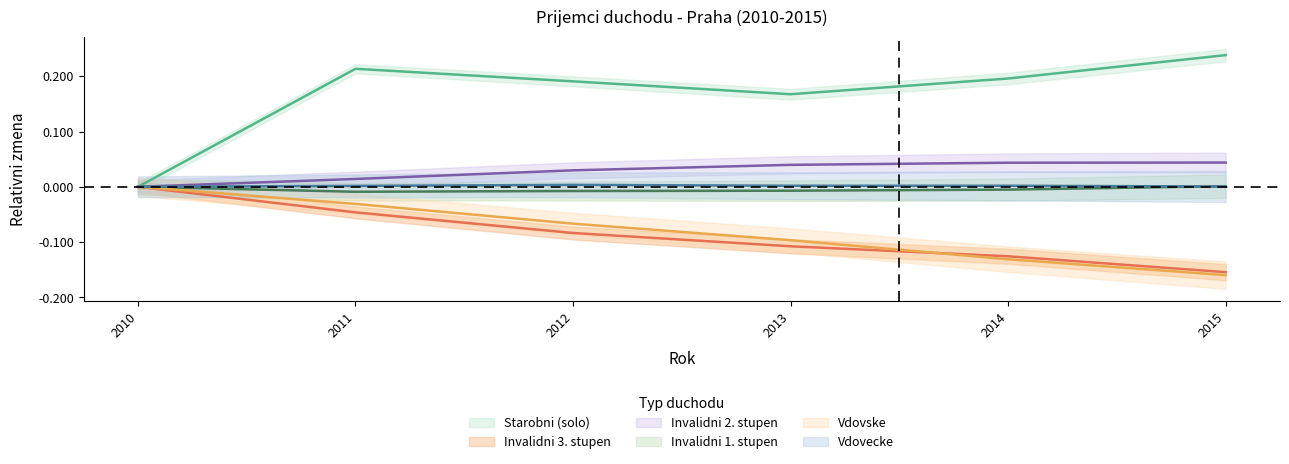

Reading left to right, what are all the values shown in this chart?

starobni_solo: 2010=0.0	2011=0.2	2012=0.2	2013=0.2	2014=0.2	2015=0.2
invalidni_3: 2010=0.0	2011=-0.0	2012=-0.1	2013=-0.1	2014=-0.1	2015=-0.2
invalidni_2: 2010=0.0	2011=0.0	2012=0.0	2013=0.0	2014=0.0	2015=0.0
invalidni_1: 2010=0.0	2011=-0.0	2012=-0.0	2013=-0.0	2014=-0.0	2015=0.0
vdovske: 2010=0.0	2011=-0.0	2012=-0.1	2013=-0.1	2014=-0.1	2015=-0.2
vdovecke: 2010=0.0	2011=0.0	2012=0.0	2013=0.0	2014=0.0	2015=0.0